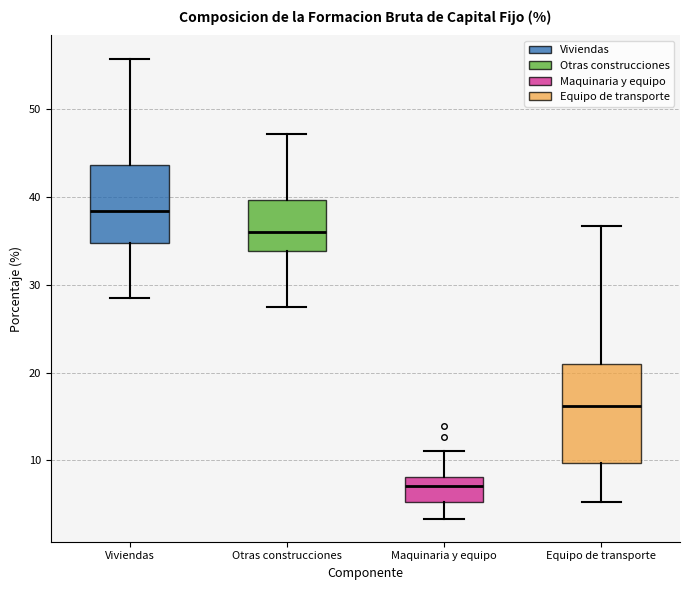

Comparing the boxes themselves (not the whiskers), which one is the tallest?

Equipo de transporte